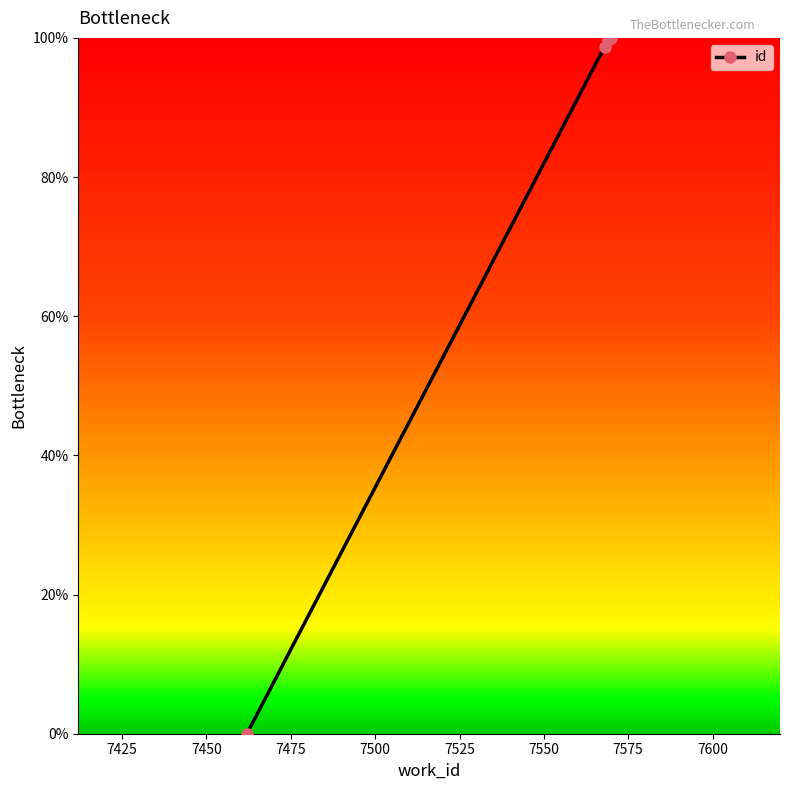

What is the average value?

74.6